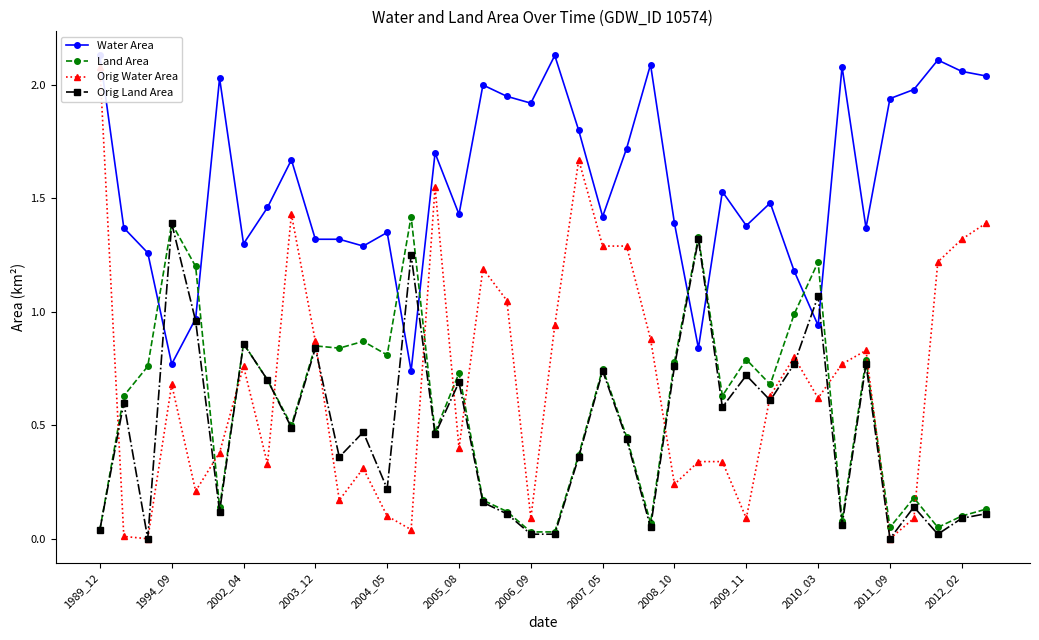

True or false: Orig Water Area has more than 1 points higher than both neighbors.

True